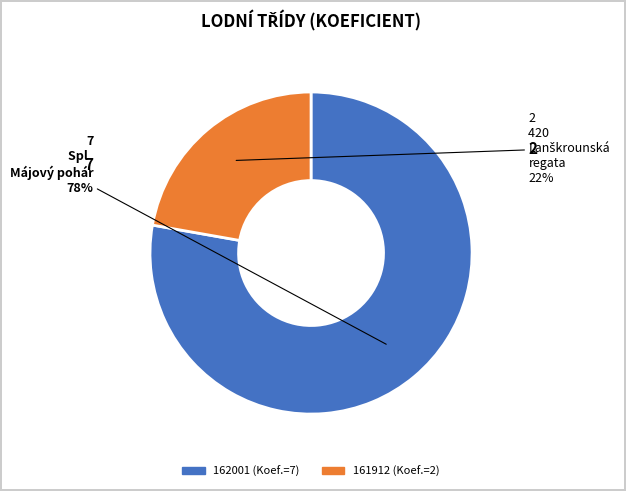

Is there a majority slice in this chart?

Yes